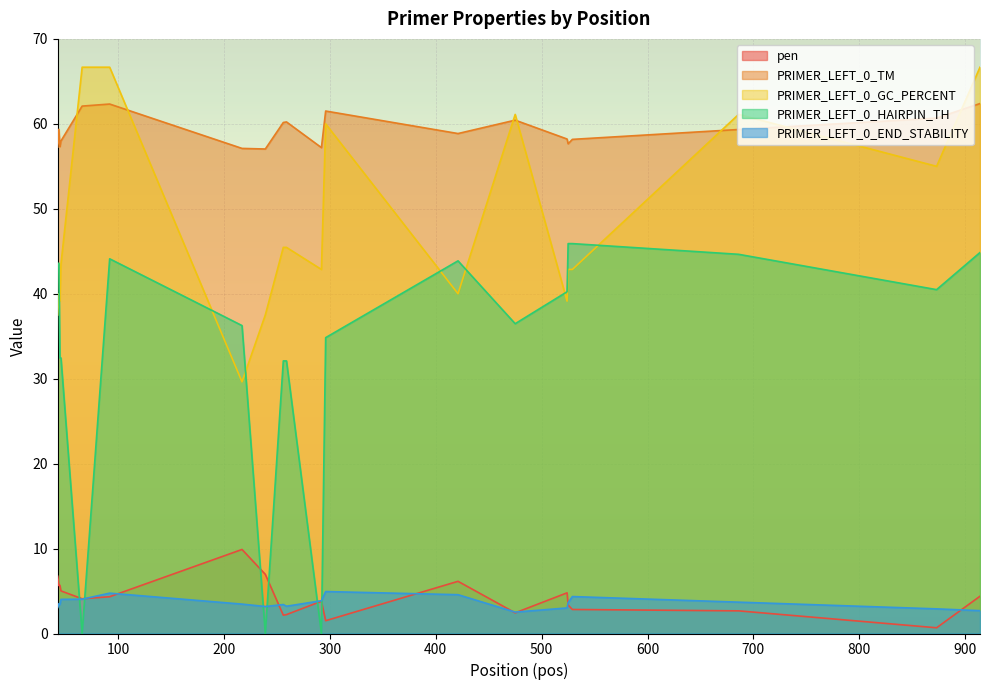

What is the sum of the pen values at 259 and 66?

6.3